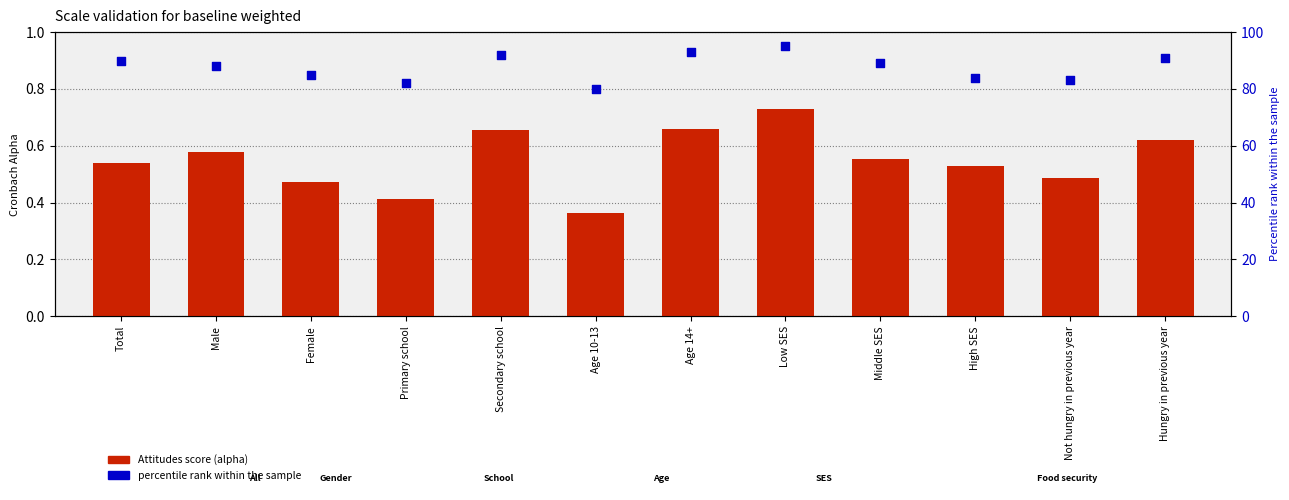

Which series has the widest spread of Y values?

percentile rank within the sample